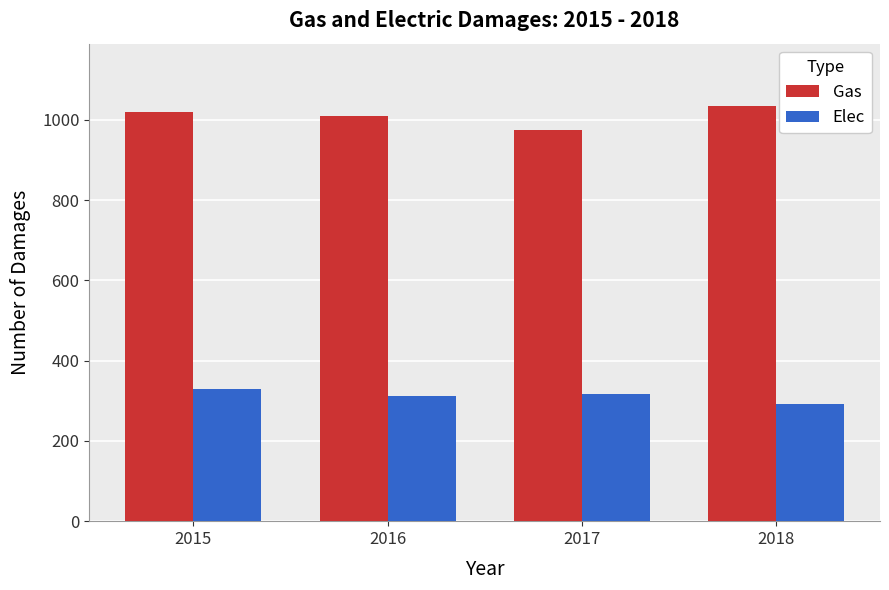

What is the difference between the second highest and minimum values in the Elec series?

25